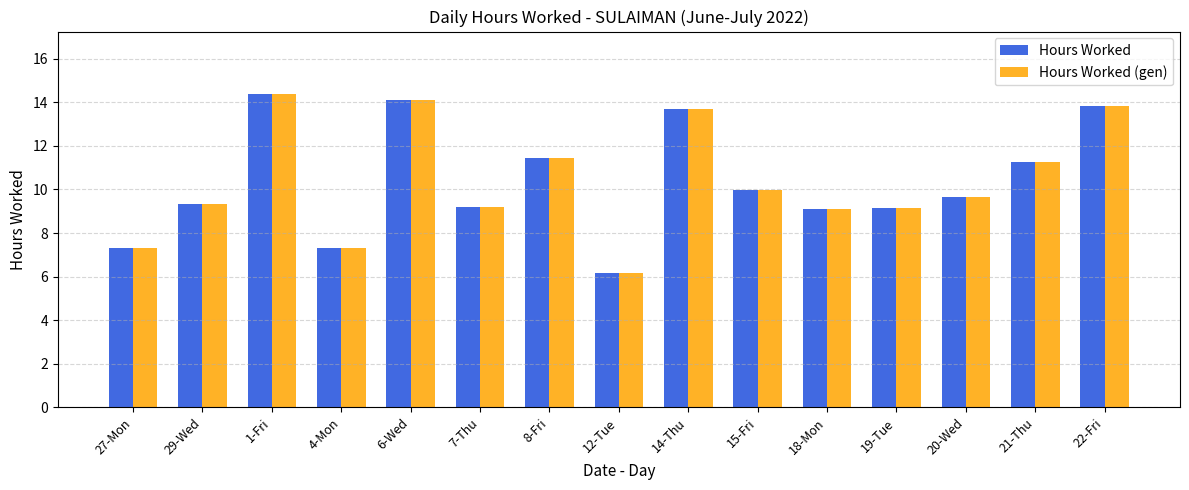

At which label is Hours Worked (gen) closest to 10?

15-Fri